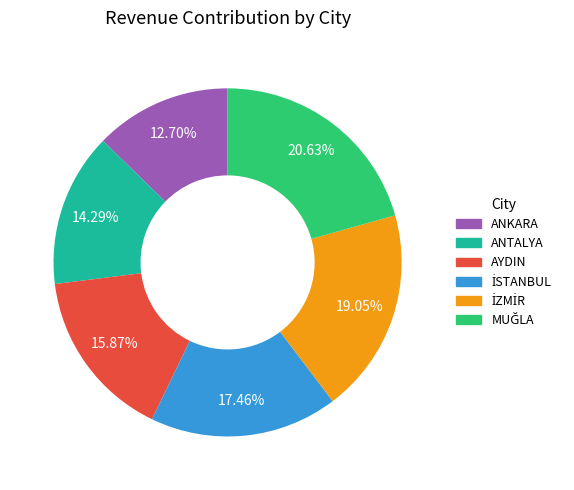

Does ANTALYA account for over 50% of the chart?

No